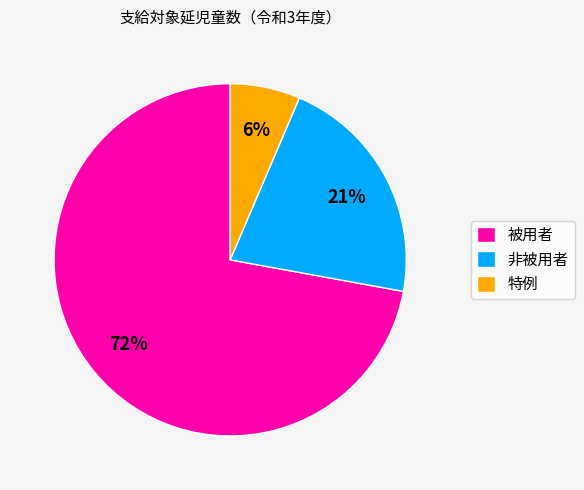

Is the sum of 非被用者 and 被用者 greater than half?

Yes